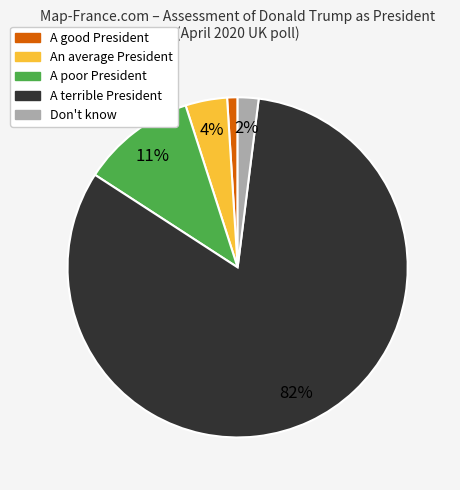

The A terrible President slice represents 74% of the pie. True or false?

False